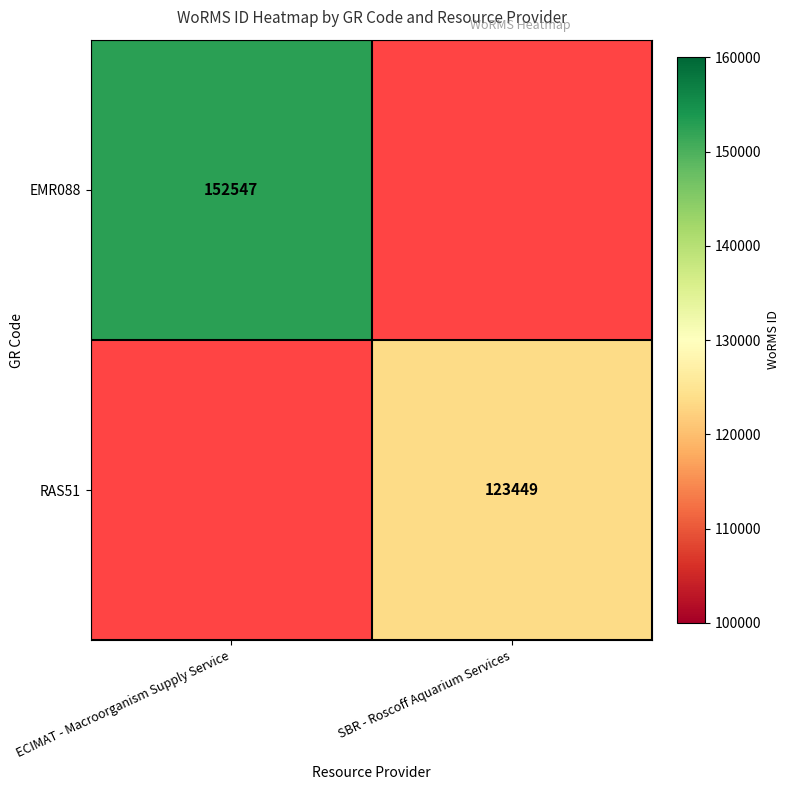

Is the value of EMR088 at ECIMAT - Macroorganism Supply Service greater than the value of RAS51 at SBR - Roscoff Aquarium Services?

Yes